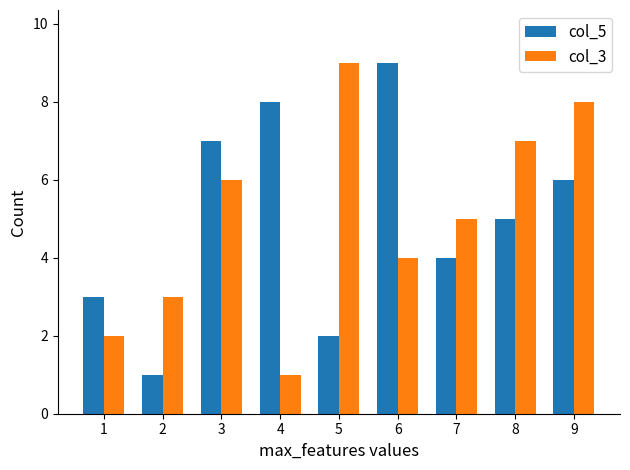

What is the minimum value for col_3?

1